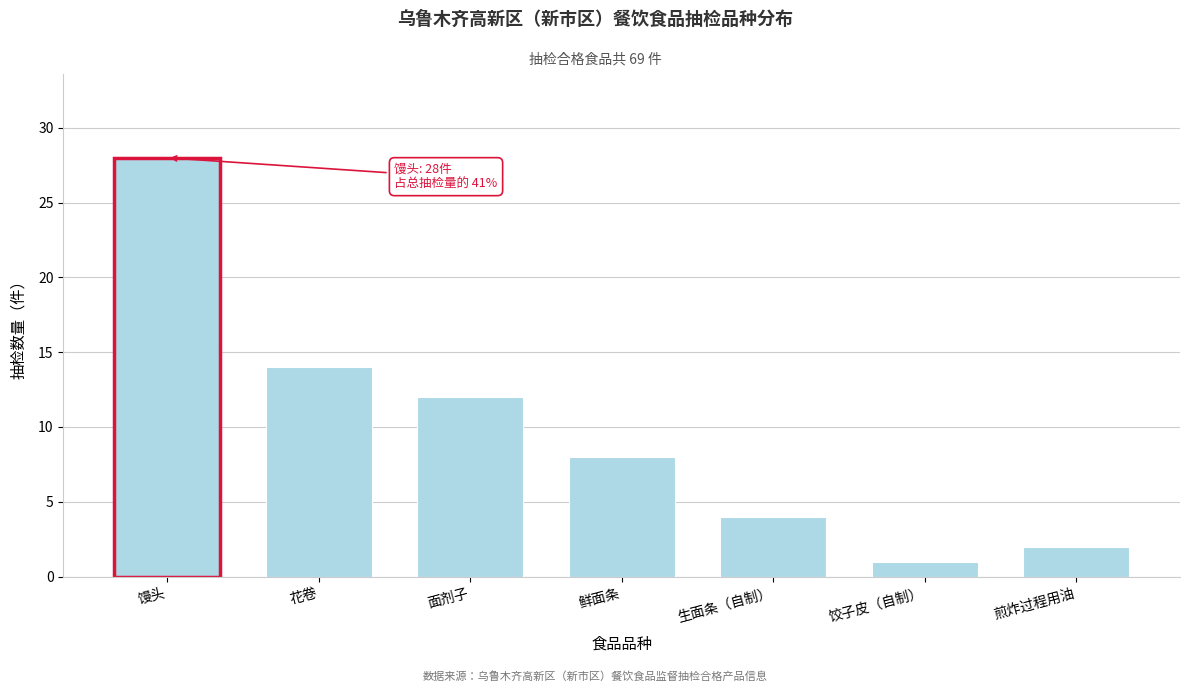

Reading right to left, list all the values displayed in this chart.

煎炸过程用油=2	饺子皮（自制）=1	生面条（自制）=4	鲜面条=8	面剂子=12	花卷=14	馒头=28